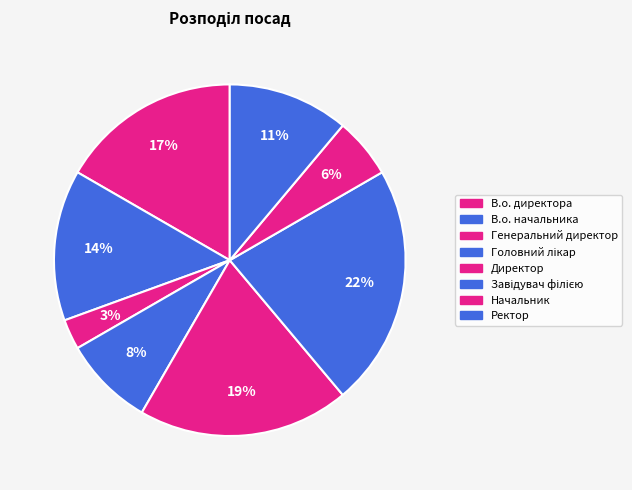

Is there any slice that represents more than half of the pie?

No